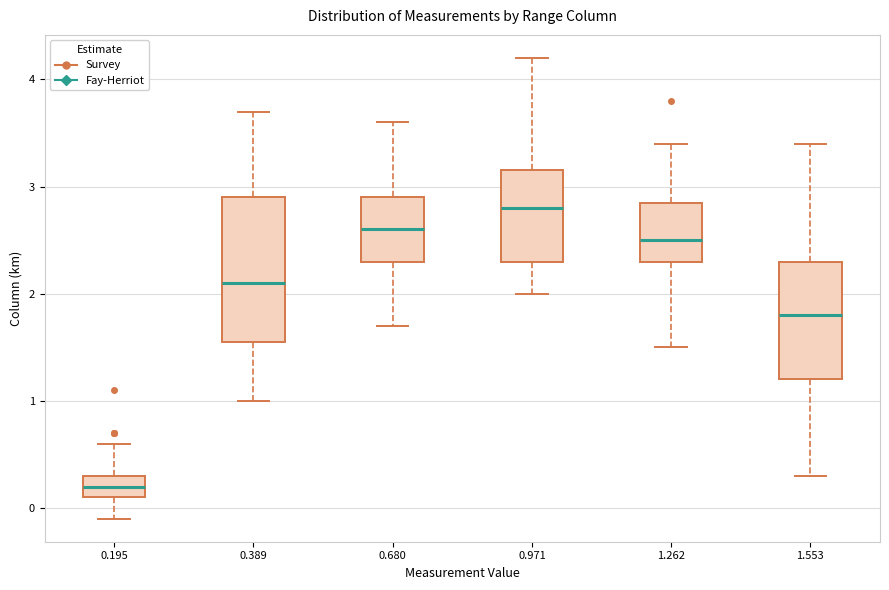

Reading left to right, read every box against the y-axis: the position of its median line, the range the box covers, and the ends of its whiskers. The values are not printed on the chart, so give them approximately, as read against the axis.

0.195: median 0.2, box 0.1 to 0.3, whiskers -0.1 to 0.6
0.389: median 2.1, box 1.6 to 2.9, whiskers 1.0 to 3.7
0.680: median 2.6, box 2.3 to 2.9, whiskers 1.7 to 3.6
0.971: median 2.8, box 2.3 to 3.2, whiskers 2.0 to 4.2
1.262: median 2.5, box 2.3 to 2.9, whiskers 1.5 to 3.4
1.553: median 1.8, box 1.2 to 2.3, whiskers 0.3 to 3.4